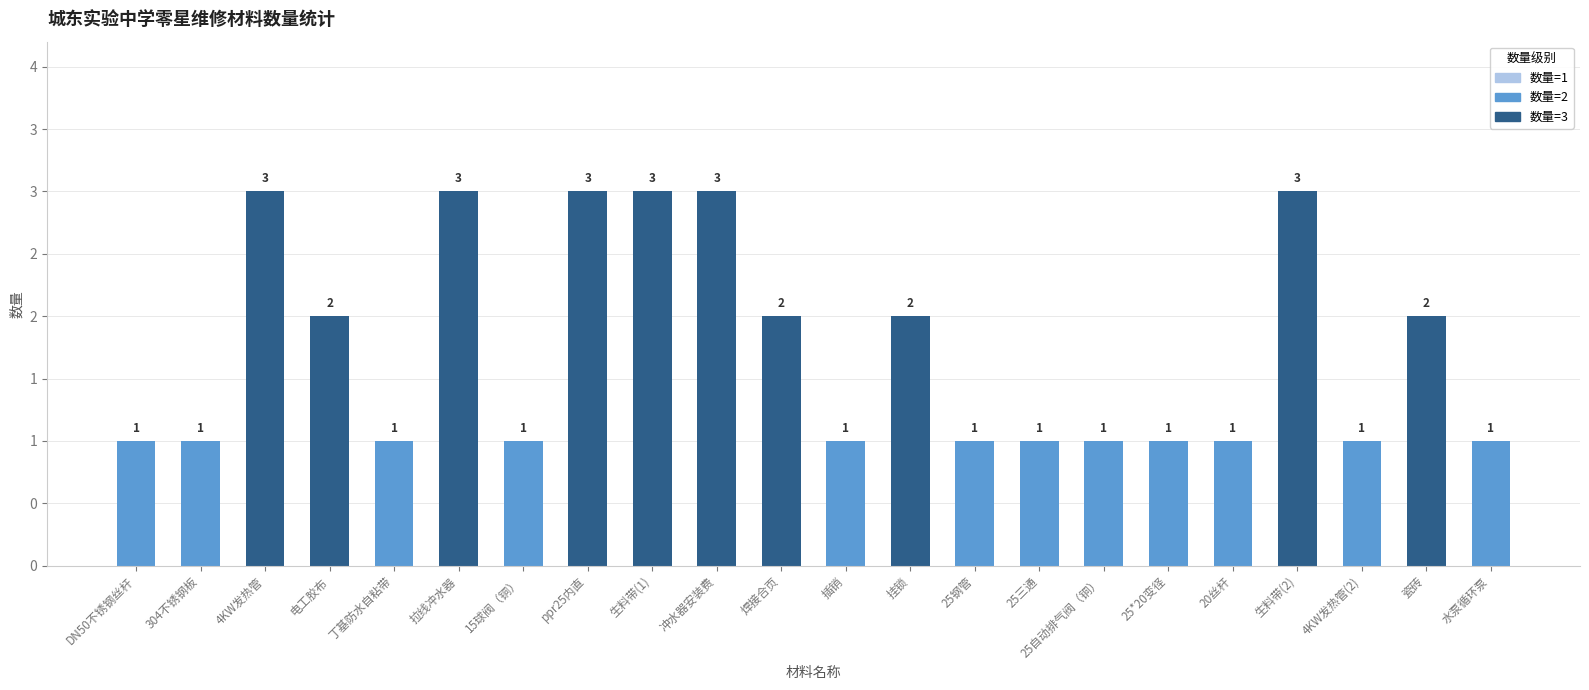

How many values are between 1 and 3?

22